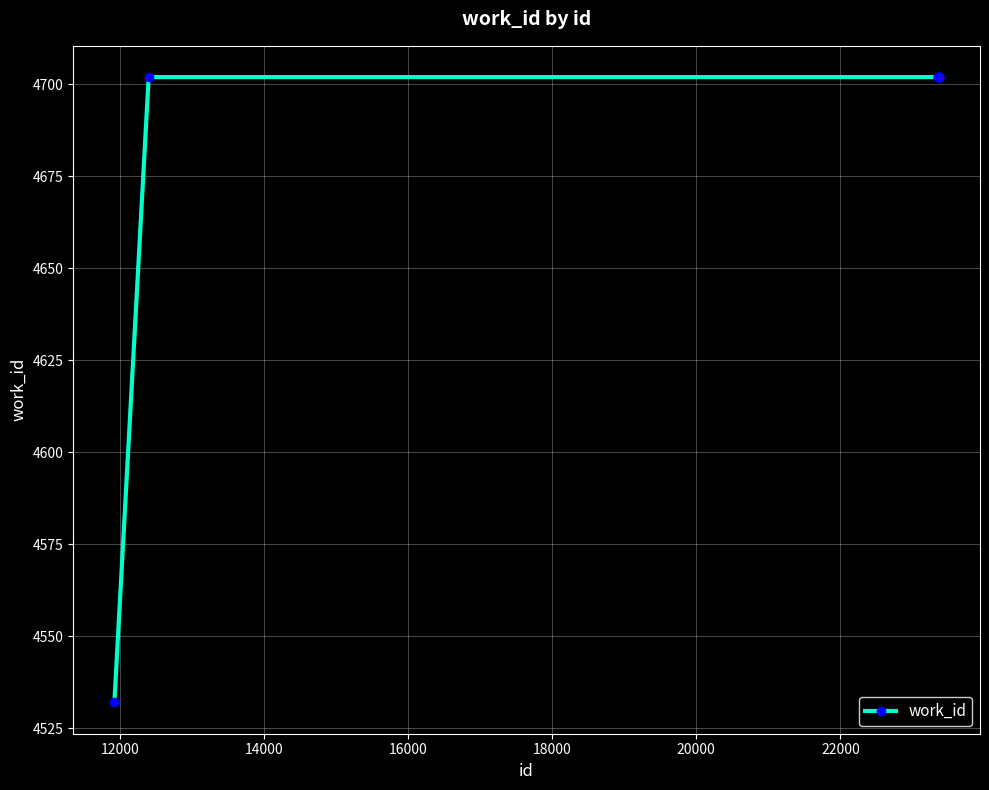

What is the average value?

4685